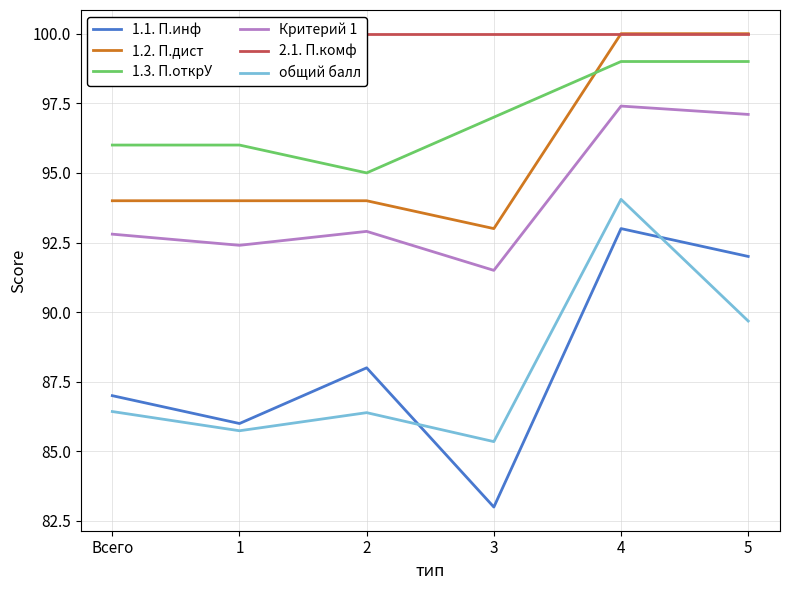

True or false: 1.1. П.инф and 2.1. П.комф cross at least once.

False